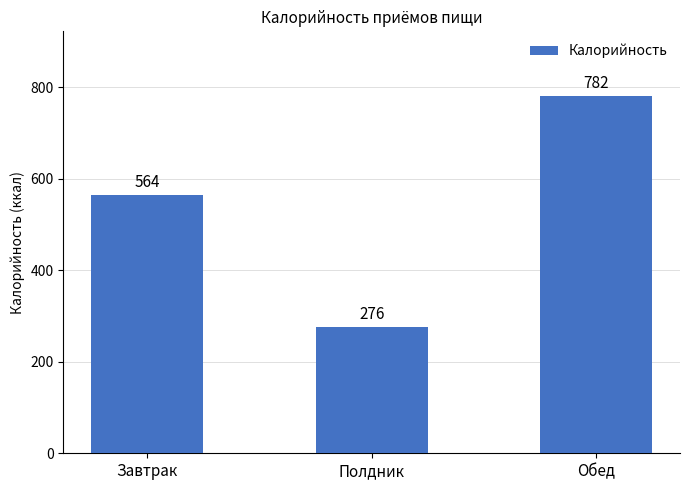

Count the number of values greater than 564.

2